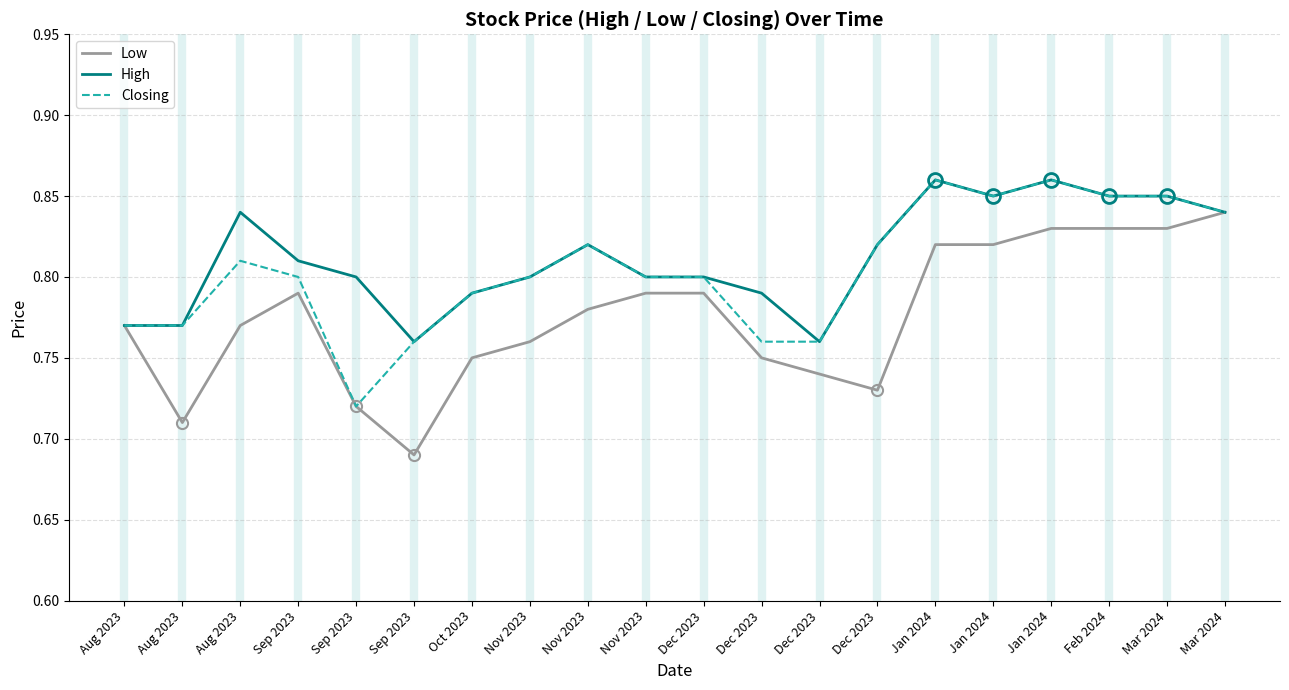

At Dec 2023, list the series in order from largest to smallest.

High, Closing, Low